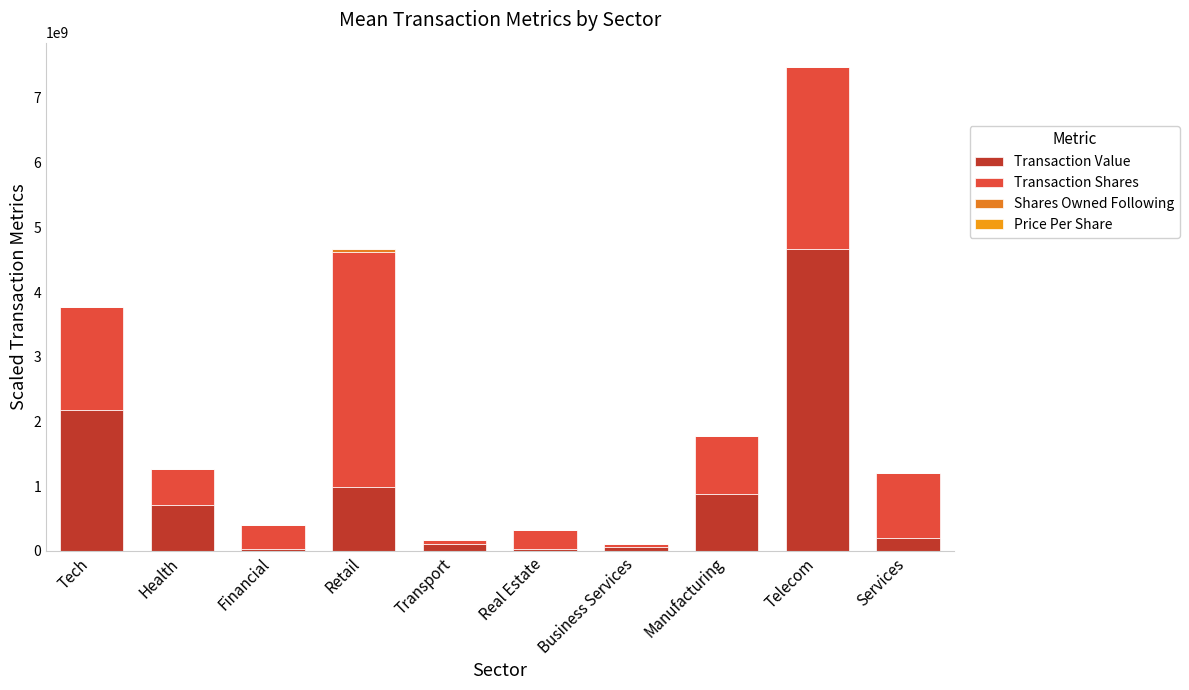

What is the average value of the Price Per Share series?

437100.0